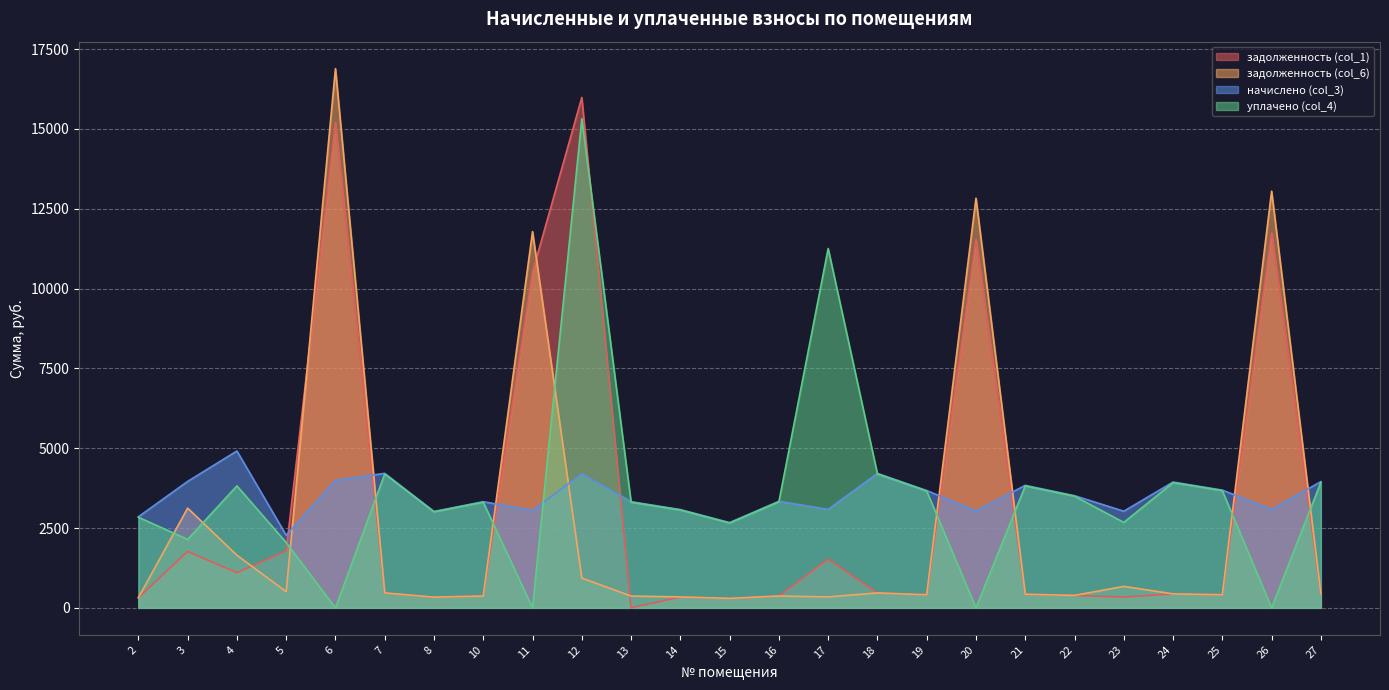

What is the difference between the second highest and second lowest values in the задолженность (col_1) series?

14898.1